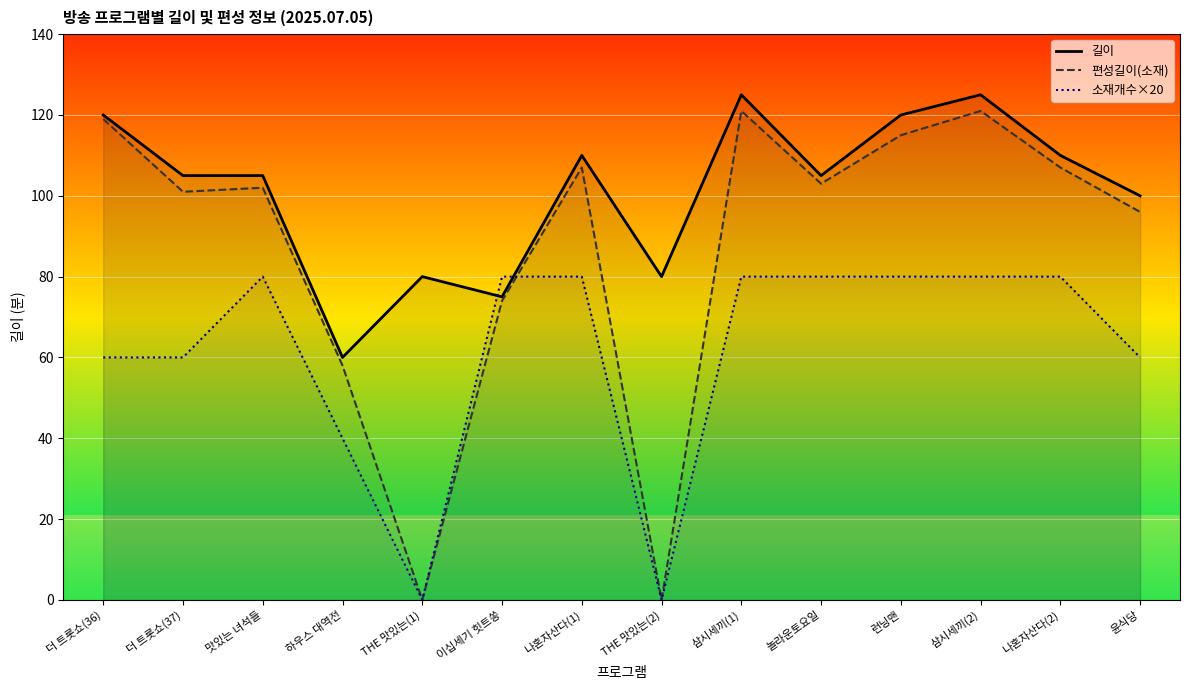

Rank the categories by 소재개수×20 value from highest to lowest.

맛있는 녀석들, 이십세기 힛트쏭, 나혼자산다(1), 삼시세끼(1), 놀라운토요일, 런닝맨, 삼시세끼(2), 나혼자산다(2), 더 트롯쇼(36), 더 트롯쇼(37), 윤식당, 하우스 대역전, THE 맛있는(1), THE 맛있는(2)